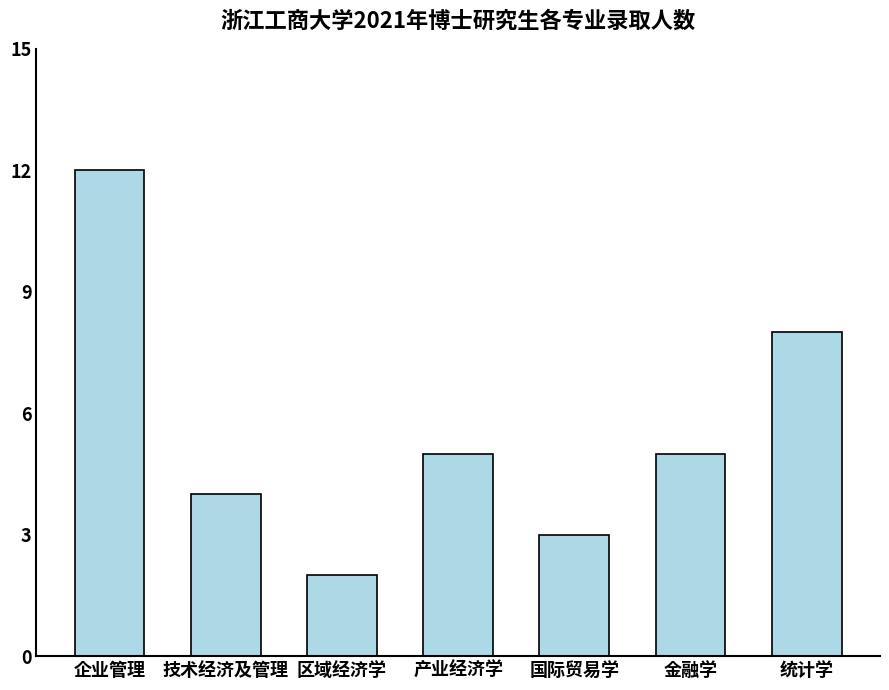

Which label corresponds to the smallest value in the chart?

区域经济学